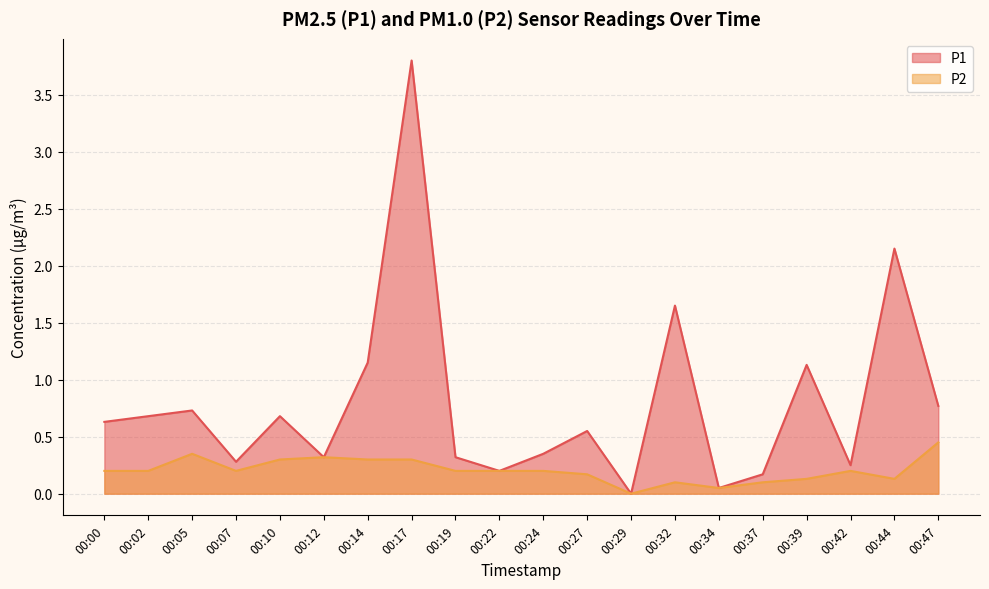

True or false: P1 and P2 intersect in this chart.

False